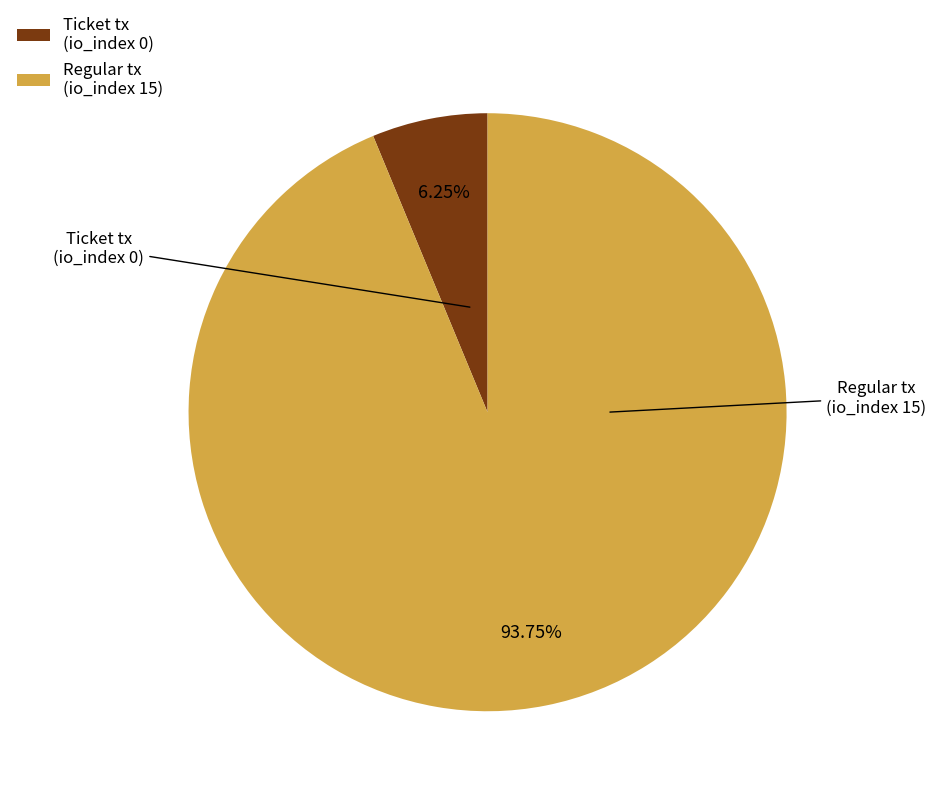

Rank the categories by value from highest to lowest.

Regular tx (io_index 15), Ticket tx (io_index 0)